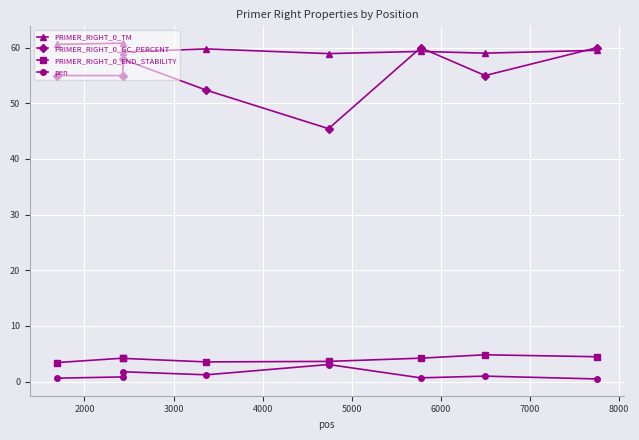

Which series has the largest total across all categories?

PRIMER_RIGHT_0_TM